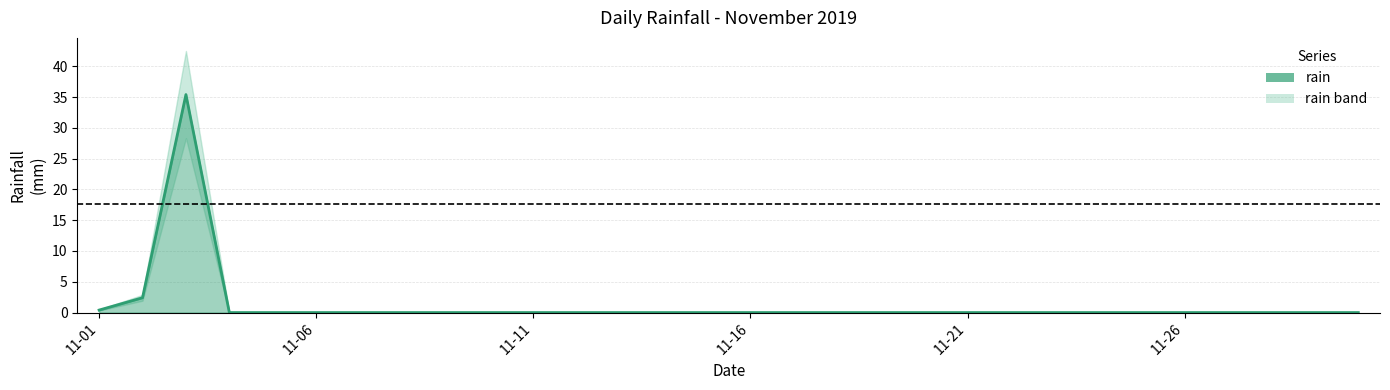

Between 10 and 19, which is larger?

10